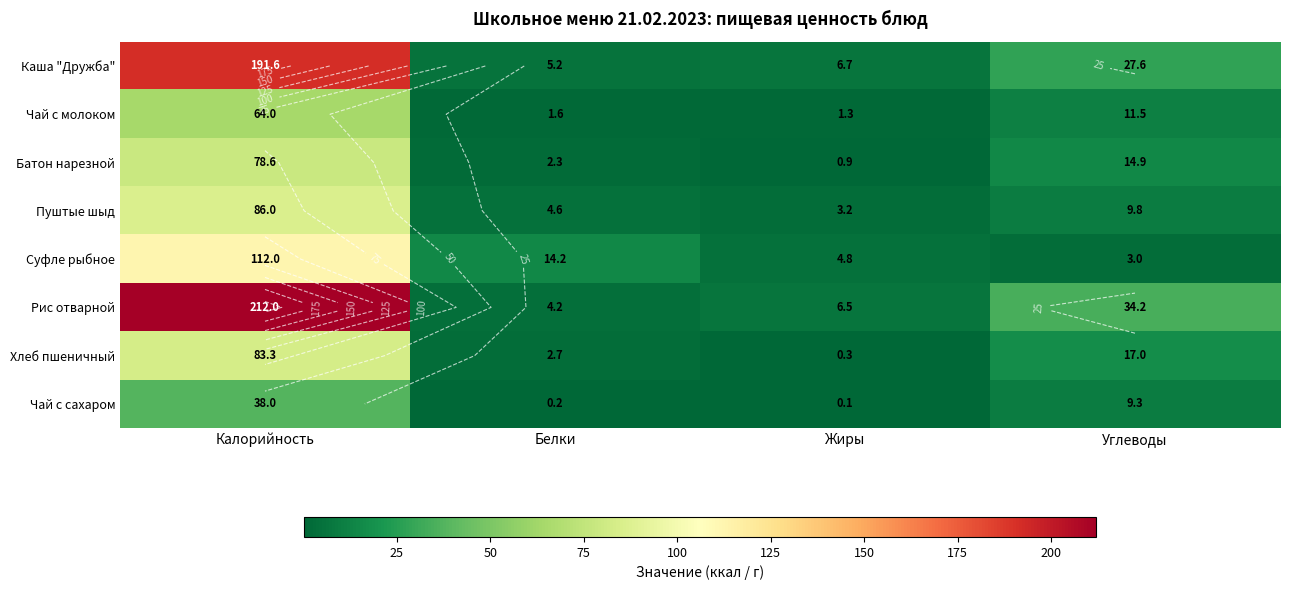

At which category does the chart reach its minimum across all series?

Жиры